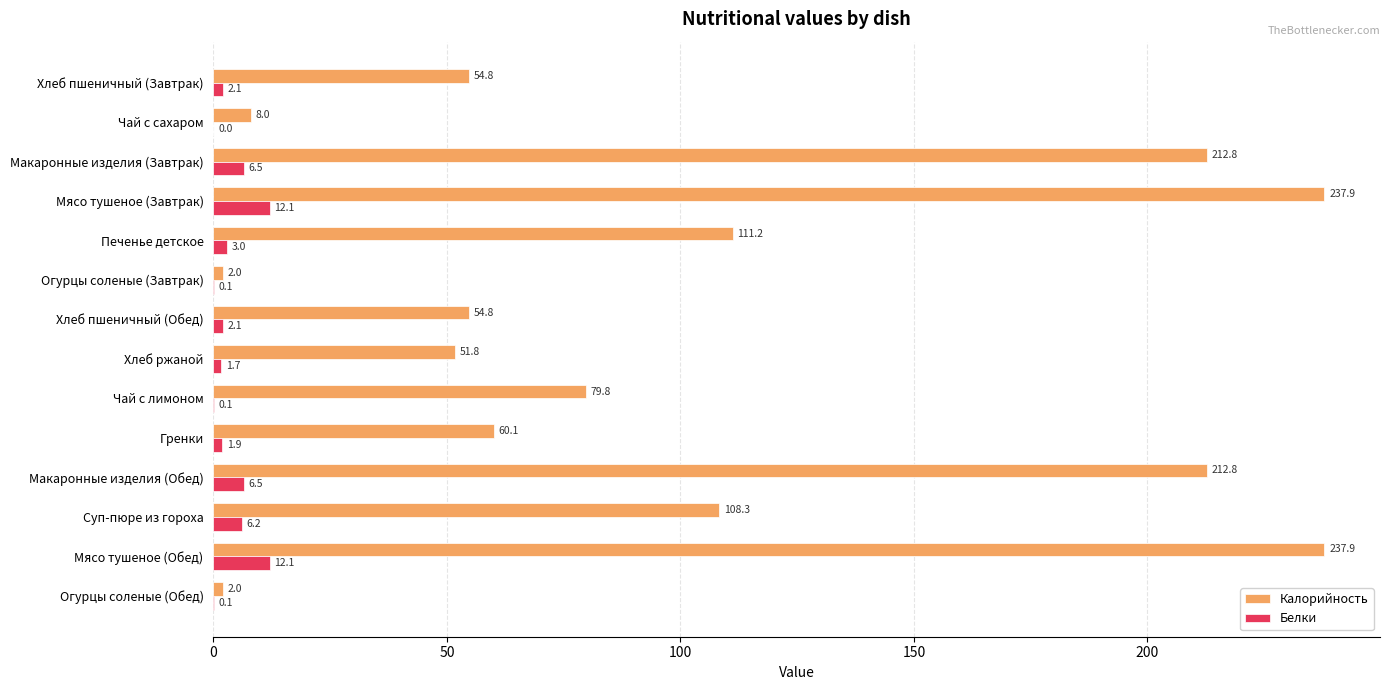

What value does the Калорийность series have at Огурцы соленые (Завтрак)?

2.0